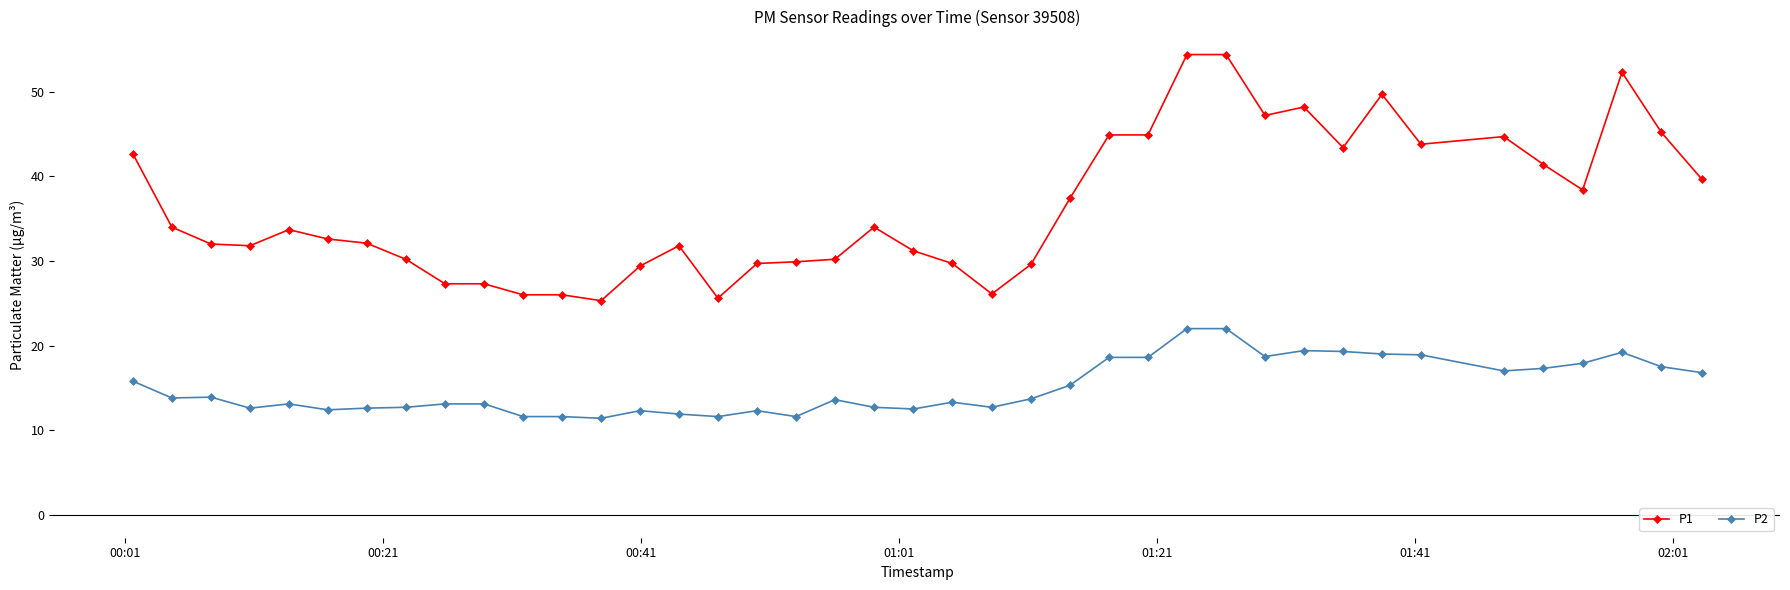

How many series are shown in this chart?

2